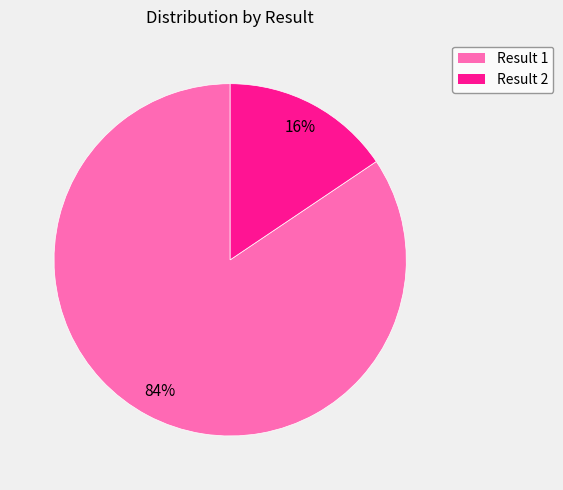

To the nearest percent, what is the average slice percentage?

50%